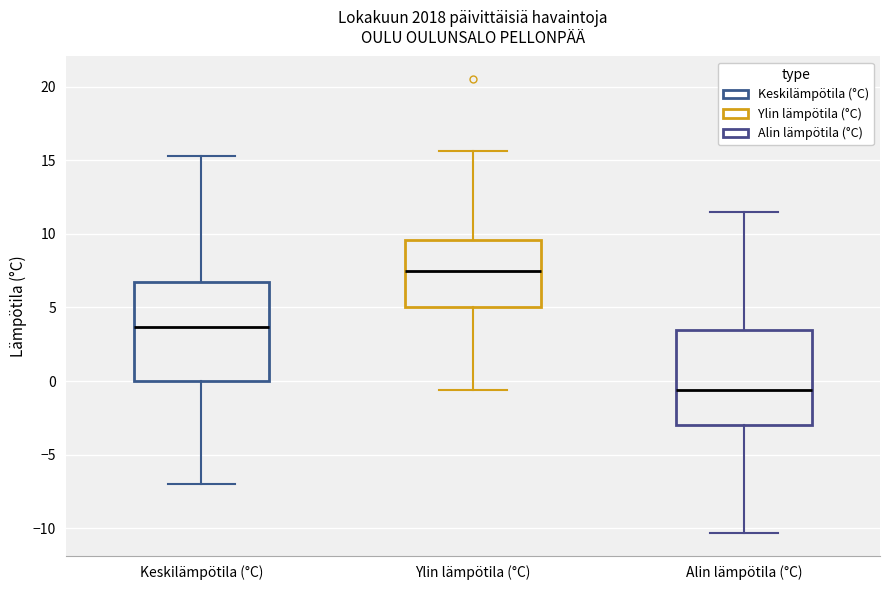

Where does the upper whisker of the box for Alin lämpötila (°C) end on the y-axis? The values are not printed on the chart, so give them approximately, as read against the axis.

11.5